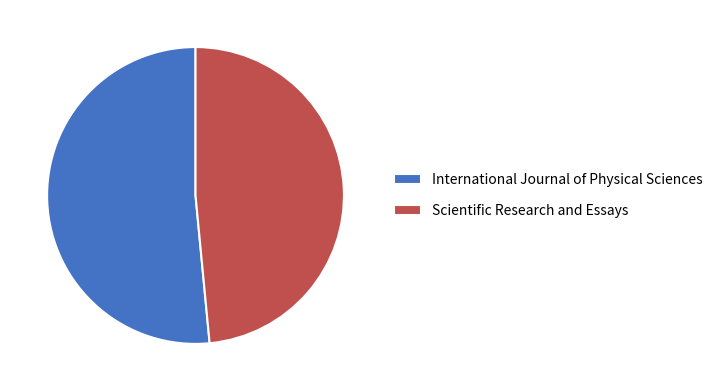

True or false: Scientific Research and Essays accounts for 57% of the total.

False